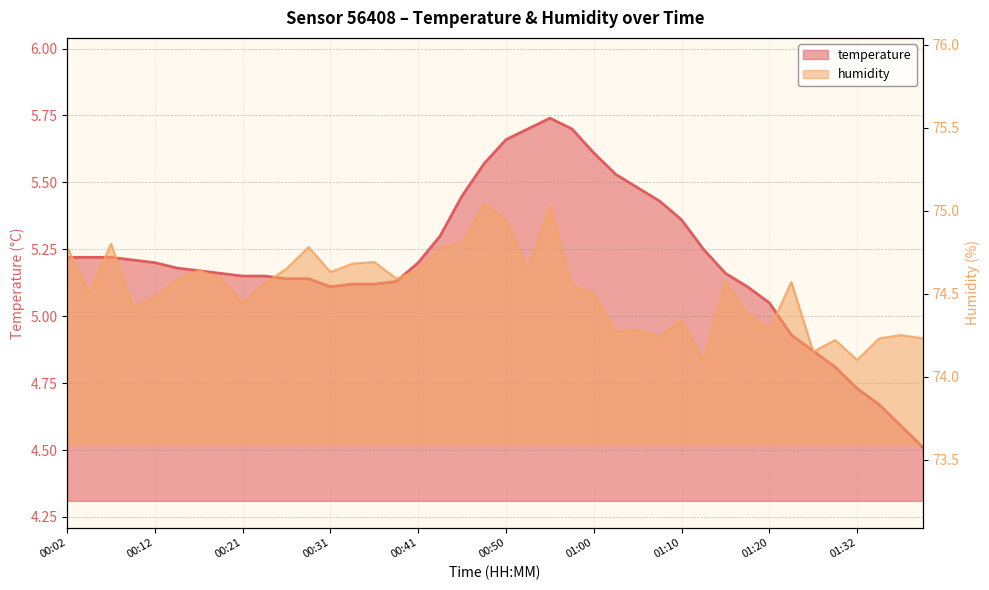

Reading right to left, list all the values displayed in this chart.

temperature: 01:40=4.5	01:37=4.6	01:35=4.7	01:32=4.7	01:30=4.8	01:27=4.9	01:25=4.9	01:20=5.0	01:18=5.1	01:15=5.2	01:13=5.2	01:10=5.4	01:08=5.4	01:05=5.5	01:03=5.5	01:00=5.6	00:58=5.7	00:55=5.7	00:53=5.7	00:50=5.7	00:48=5.6	00:45=5.5	00:43=5.3	00:41=5.2	00:38=5.1	00:36=5.1	00:33=5.1	00:31=5.1	00:29=5.1	00:26=5.1	00:24=5.2	00:21=5.2	00:19=5.2	00:16=5.2	00:14=5.2	00:12=5.2	00:09=5.2	00:07=5.2	00:04=5.2	00:02=5.2
humidity: 01:40=74.2	01:37=74.2	01:35=74.2	01:32=74.1	01:30=74.2	01:27=74.2	01:25=74.6	01:20=74.3	01:18=74.4	01:15=74.6	01:13=74.1	01:10=74.3	01:08=74.2	01:05=74.3	01:03=74.3	01:00=74.5	00:58=74.5	00:55=75.0	00:53=74.6	00:50=74.9	00:48=75.0	00:45=74.8	00:43=74.8	00:41=74.6	00:38=74.6	00:36=74.7	00:33=74.7	00:31=74.6	00:29=74.8	00:26=74.7	00:24=74.6	00:21=74.4	00:19=74.6	00:16=74.6	00:14=74.6	00:12=74.5	00:09=74.4	00:07=74.8	00:04=74.5	00:02=74.8